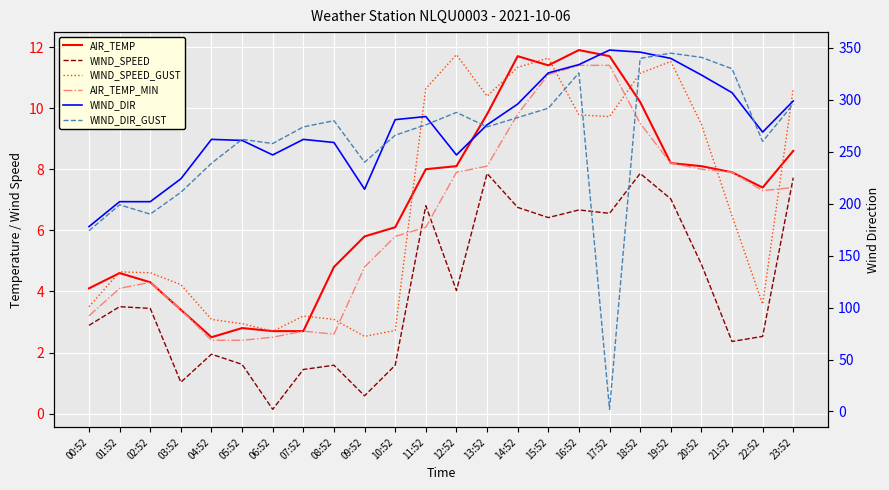

Reading right to left, extract all data points from this chart.

AIR_TEMP: 23:52=8.6	22:52=7.4	21:52=7.9	20:52=8.1	19:52=8.2	18:52=10.2	17:52=11.7	16:52=11.9	15:52=11.4	14:52=11.7	13:52=9.8	12:52=8.1	11:52=8.0	10:52=6.1	09:52=5.8	08:52=4.8	07:52=2.7	06:52=2.7	05:52=2.8	04:52=2.5	03:52=3.4	02:52=4.3	01:52=4.6	00:52=4.1
WIND_SPEED: 23:52=7.7	22:52=2.5	21:52=2.4	20:52=4.9	19:52=7.0	18:52=7.9	17:52=6.6	16:52=6.7	15:52=6.4	14:52=6.8	13:52=7.9	12:52=4.0	11:52=6.8	10:52=1.6	09:52=0.6	08:52=1.6	07:52=1.4	06:52=0.1	05:52=1.6	04:52=1.9	03:52=1.0	02:52=3.4	01:52=3.5	00:52=2.9
WIND_SPEED_GUST: 23:52=10.6	22:52=3.6	21:52=6.5	20:52=9.5	19:52=11.5	18:52=11.1	17:52=9.7	16:52=9.8	15:52=11.6	14:52=11.3	13:52=10.4	12:52=11.7	11:52=10.6	10:52=2.7	09:52=2.5	08:52=3.1	07:52=3.2	06:52=2.7	05:52=2.9	04:52=3.1	03:52=4.2	02:52=4.6	01:52=4.6	00:52=3.5
AIR_TEMP_MIN: 23:52=7.4	22:52=7.3	21:52=7.9	20:52=8.0	19:52=8.2	18:52=9.5	17:52=11.4	16:52=11.4	15:52=11.1	14:52=9.8	13:52=8.1	12:52=7.9	11:52=6.1	10:52=5.8	09:52=4.8	08:52=2.6	07:52=2.7	06:52=2.5	05:52=2.4	04:52=2.4	03:52=3.4	02:52=4.3	01:52=4.1	00:52=3.2
WIND_DIR: 23:52=299.0	22:52=269.0	21:52=307.0	20:52=324.0	19:52=340.0	18:52=346.0	17:52=348.0	16:52=334.0	15:52=326.0	14:52=296.0	13:52=276.0	12:52=247.0	11:52=284.0	10:52=281.0	09:52=214.0	08:52=259.0	07:52=262.0	06:52=247.0	05:52=261.0	04:52=262.0	03:52=224.0	02:52=202.0	01:52=202.0	00:52=178.0
WIND_DIR_GUST: 23:52=296.0	22:52=260.0	21:52=330.0	20:52=341.0	19:52=345.0	18:52=340.0	17:52=2.0	16:52=326.0	15:52=292.0	14:52=283.0	13:52=274.0	12:52=288.0	11:52=276.0	10:52=266.0	09:52=240.0	08:52=280.0	07:52=274.0	06:52=258.0	05:52=262.0	04:52=239.0	03:52=211.0	02:52=190.0	01:52=199.0	00:52=174.0